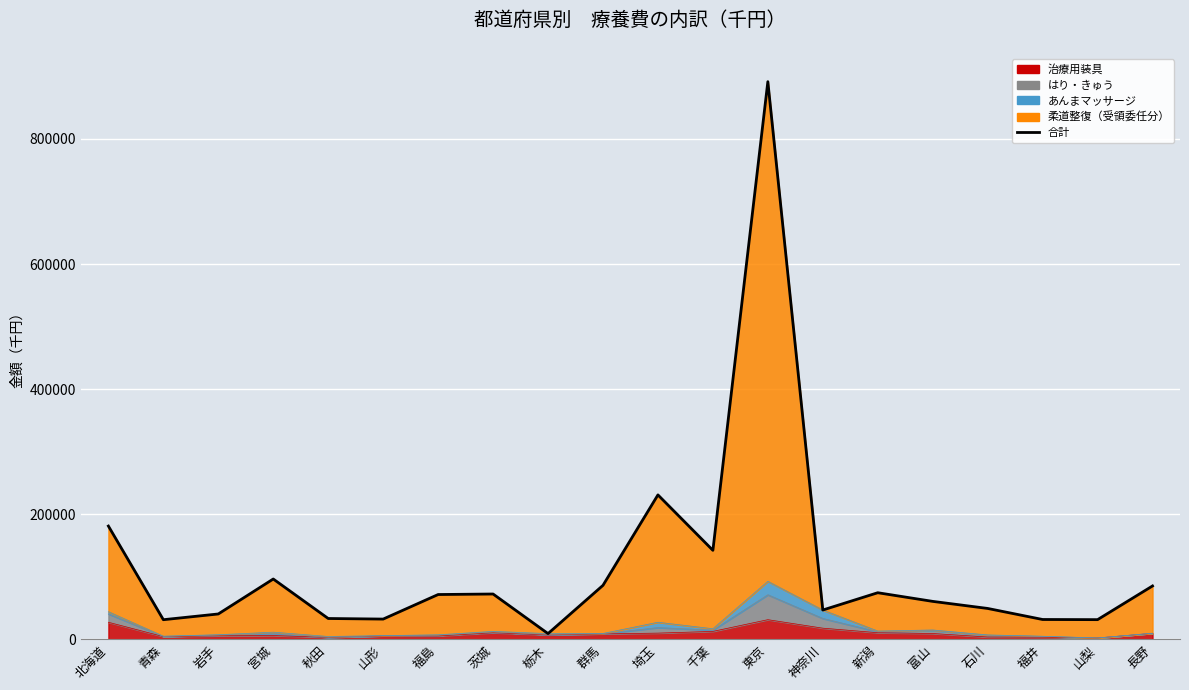

The value at 千葉 is 230882.7. True or false?

False